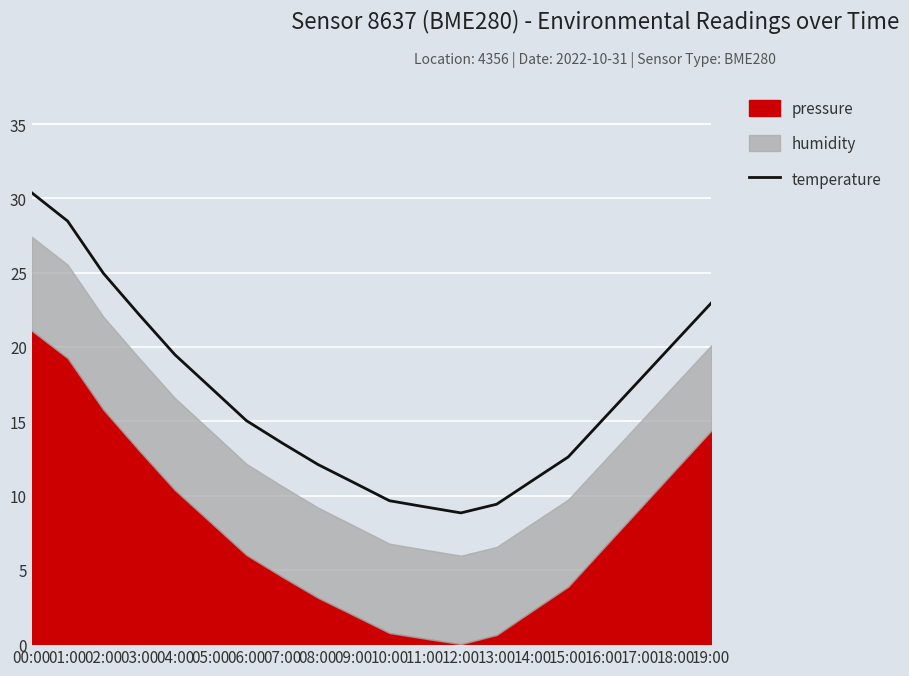

True or false: there are more than 0 points higher than both neighbors.

False